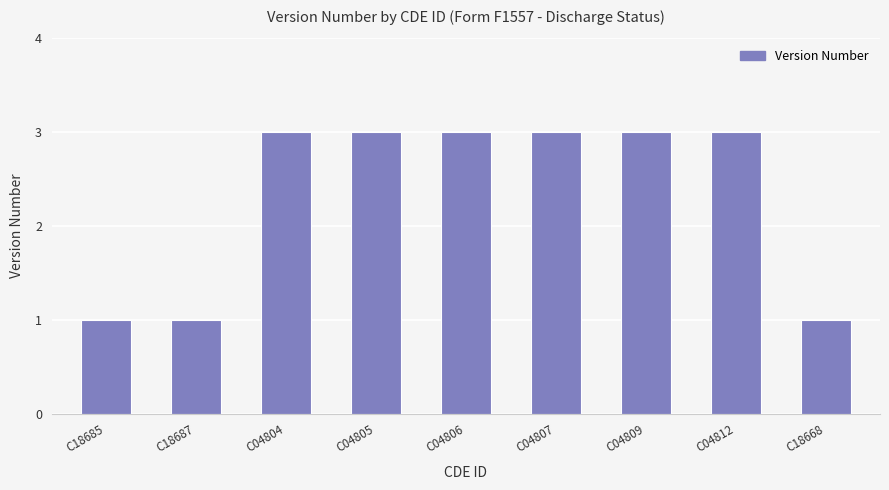

What is the approximate value at C04807?

3